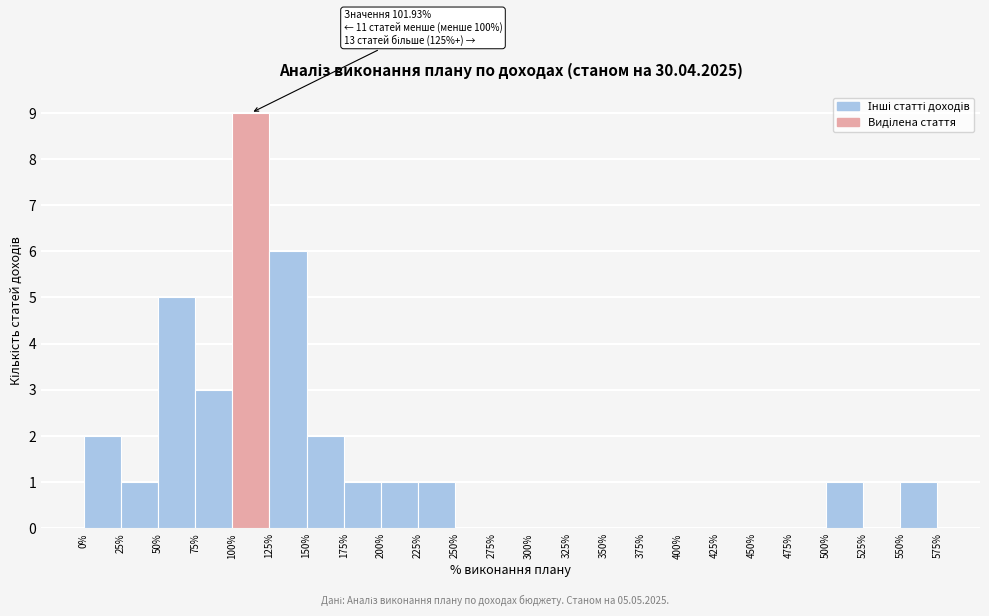

Over which range of the x-axis is the bar tallest?

100% to 125%